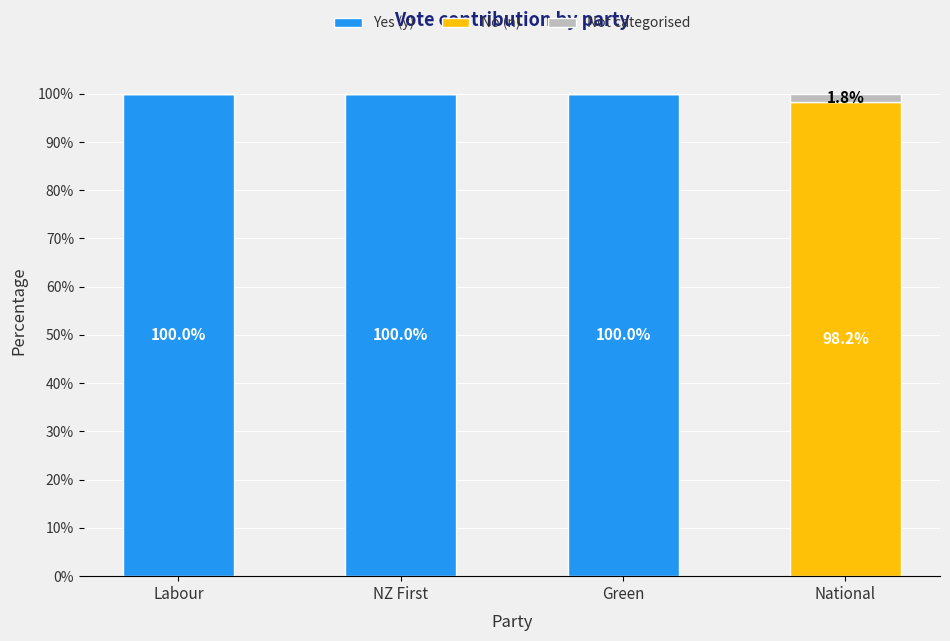

What is the total value across all series at NZ First?

100.0